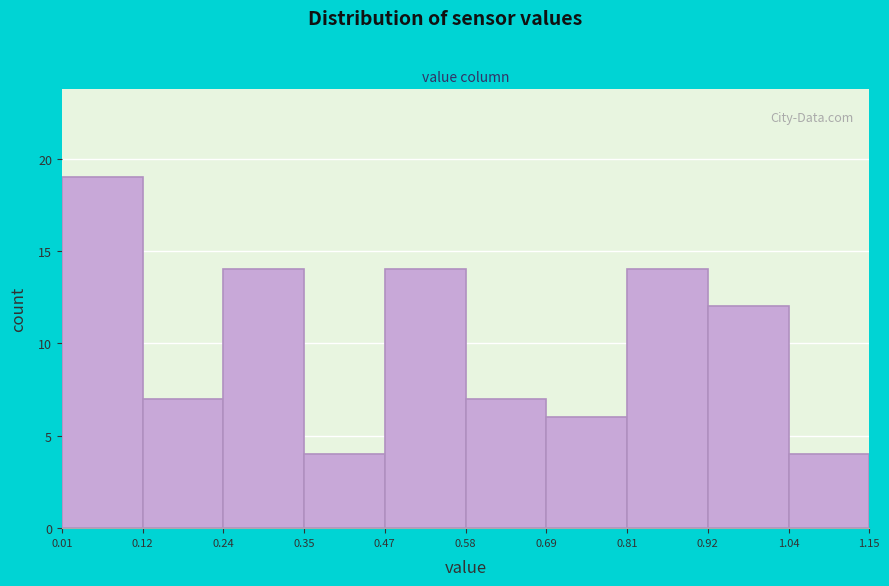

Over which range of the x-axis is the bar tallest?

0.01 to 0.12